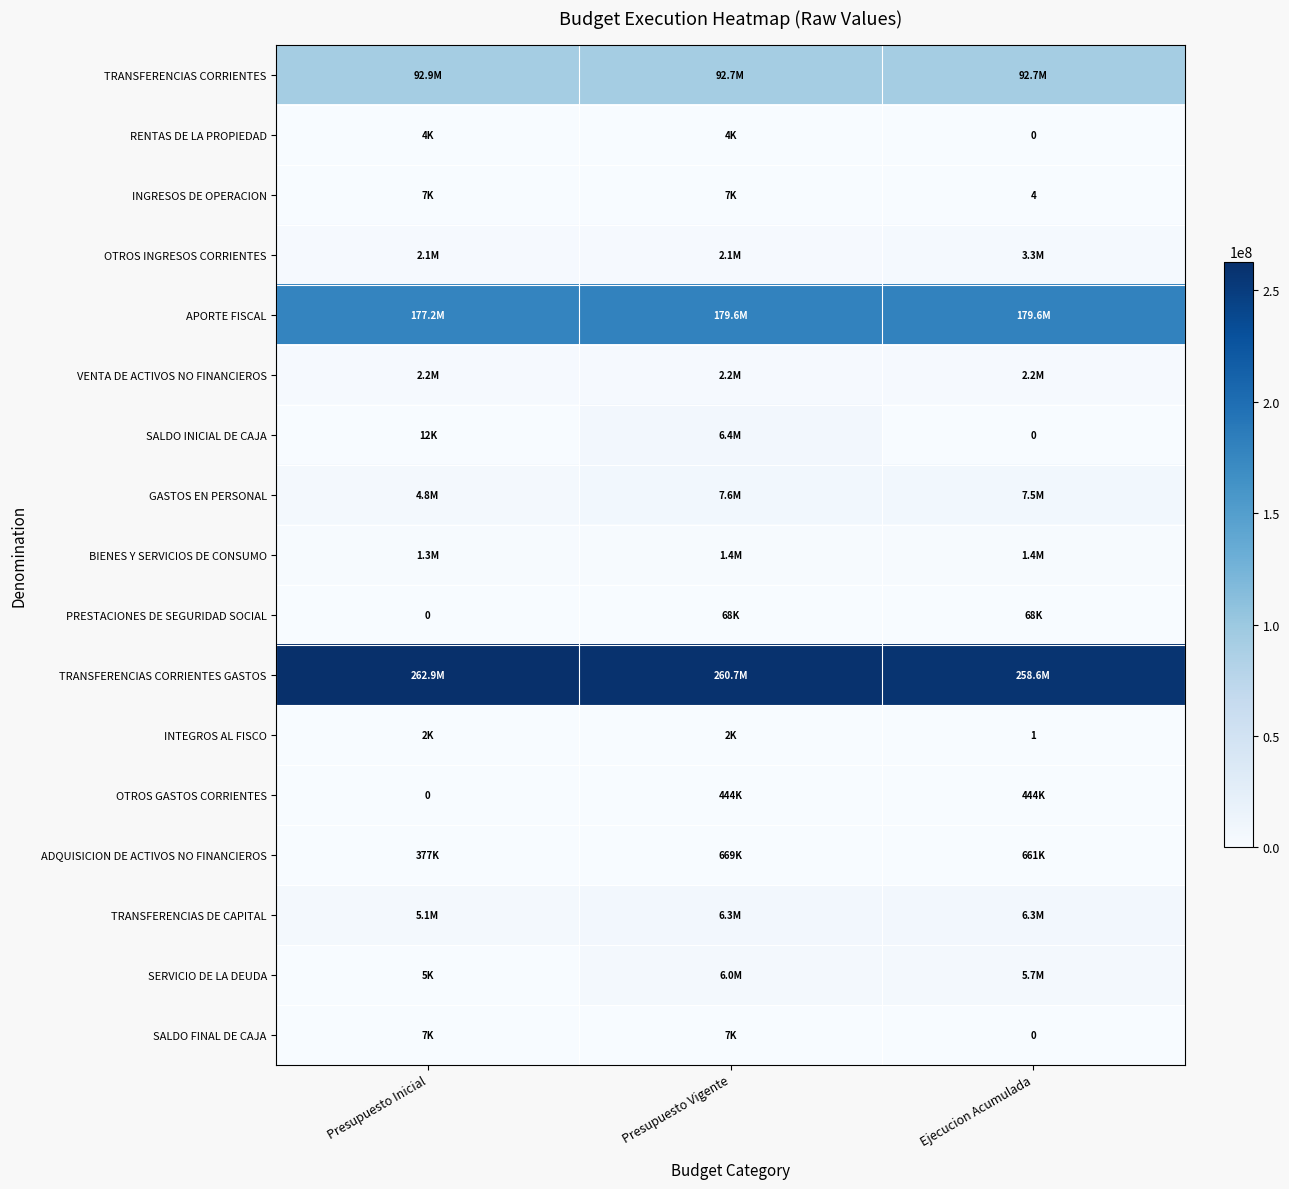

At which label does TRANSFERENCIAS CORRIENTES reach its minimum?

Ejecucion Acumulada